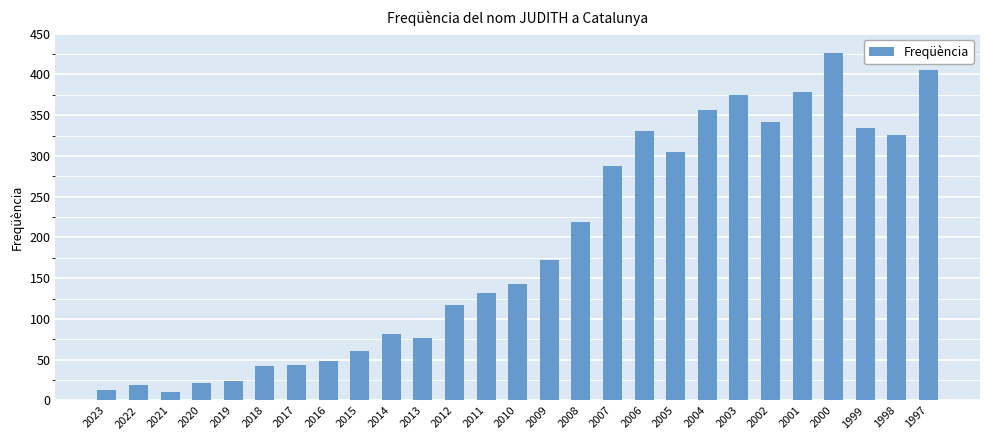

How many values are below 143?

13